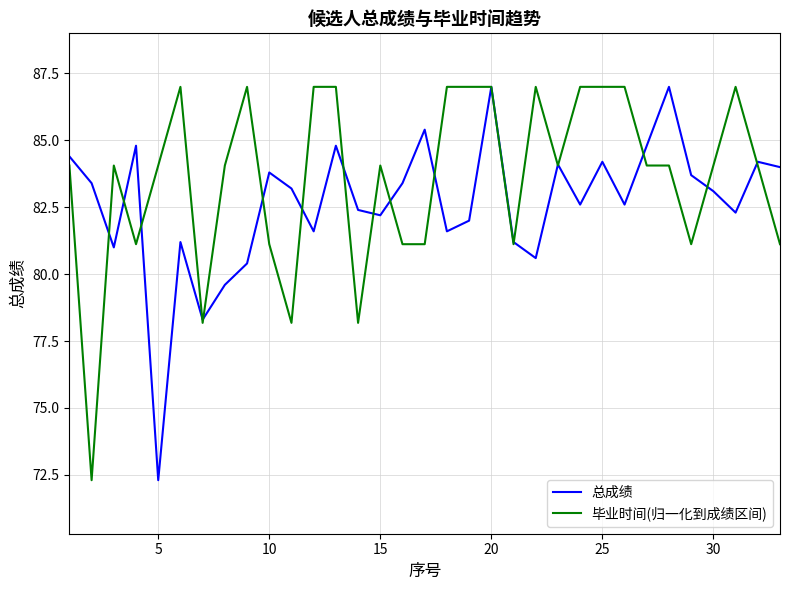

How many lines are shown in the chart?

2